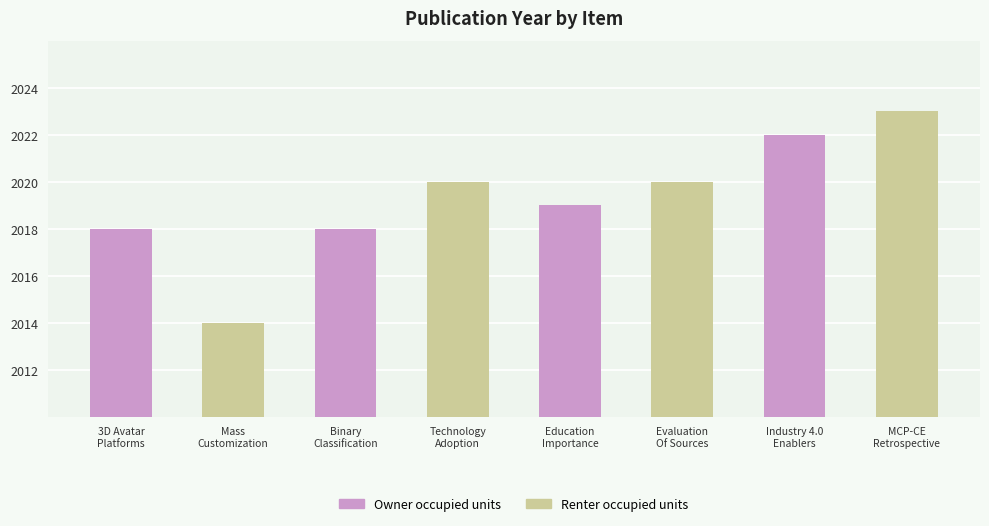

Which series has the largest total across all categories?

Owner occupied units